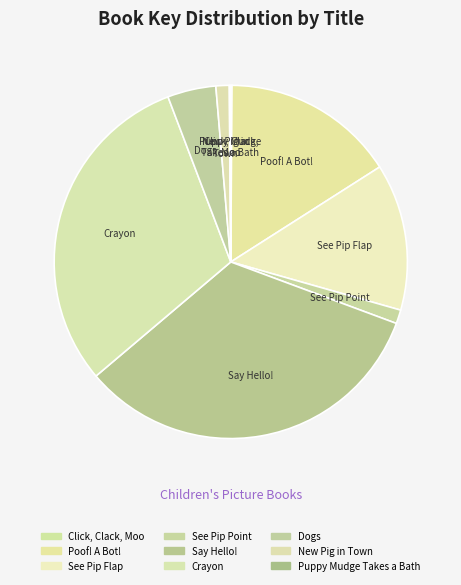

What percentage is the Dogs slice, to the nearest percent?

4%